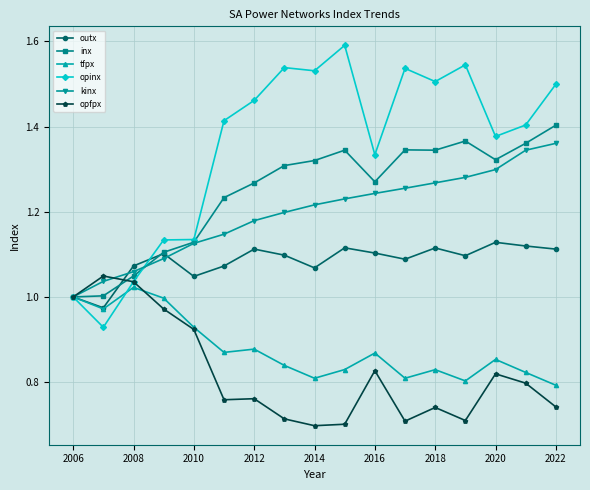

Between 2006 and 2022, which series saw the biggest shift?

opinx